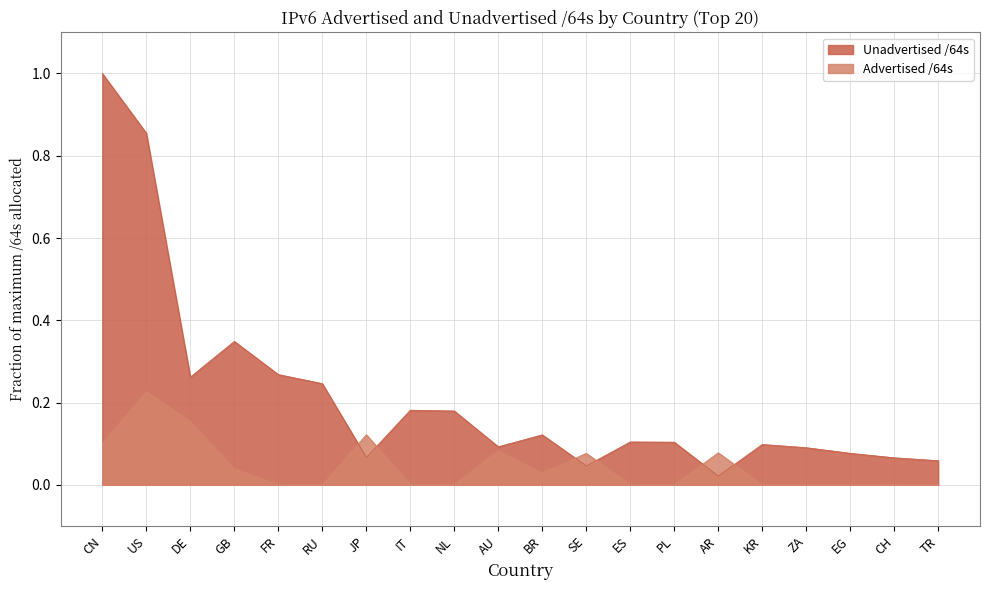

Which series has the widest spread of values?

Unadvertised /64s